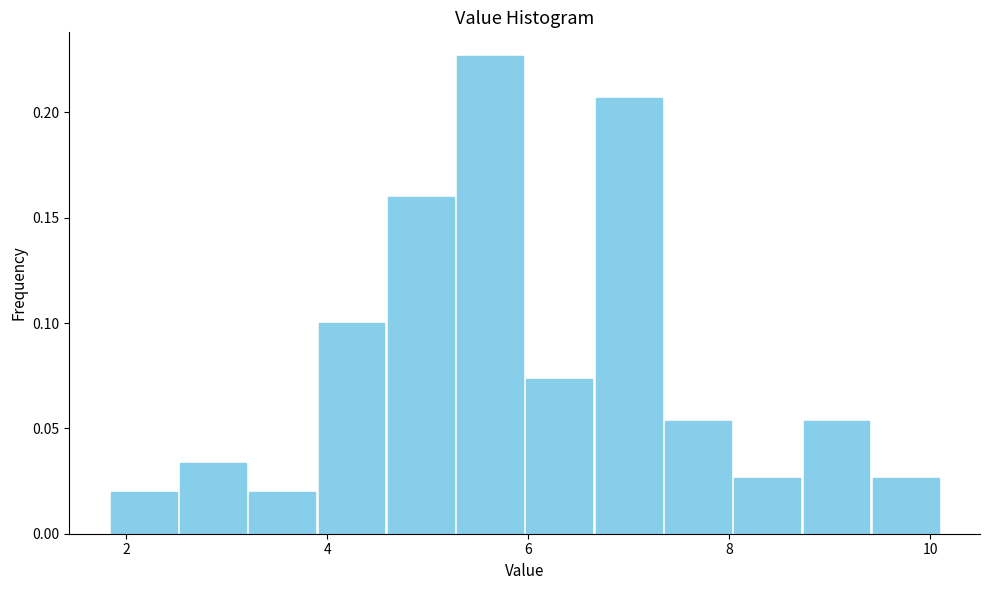

Read against the x-axis, roughly where is the centre of the tallest bar?

5.6